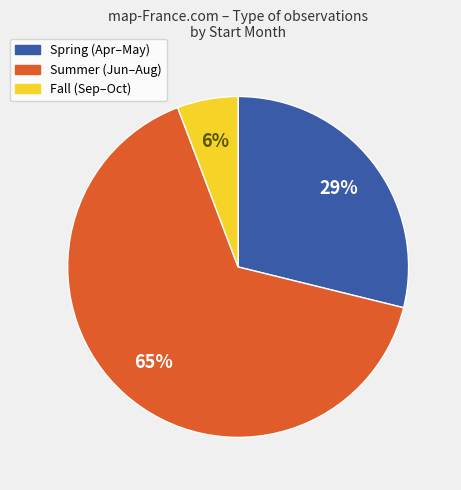

To the nearest percent, what portion does Summer (Jun–Aug) represent?

65%